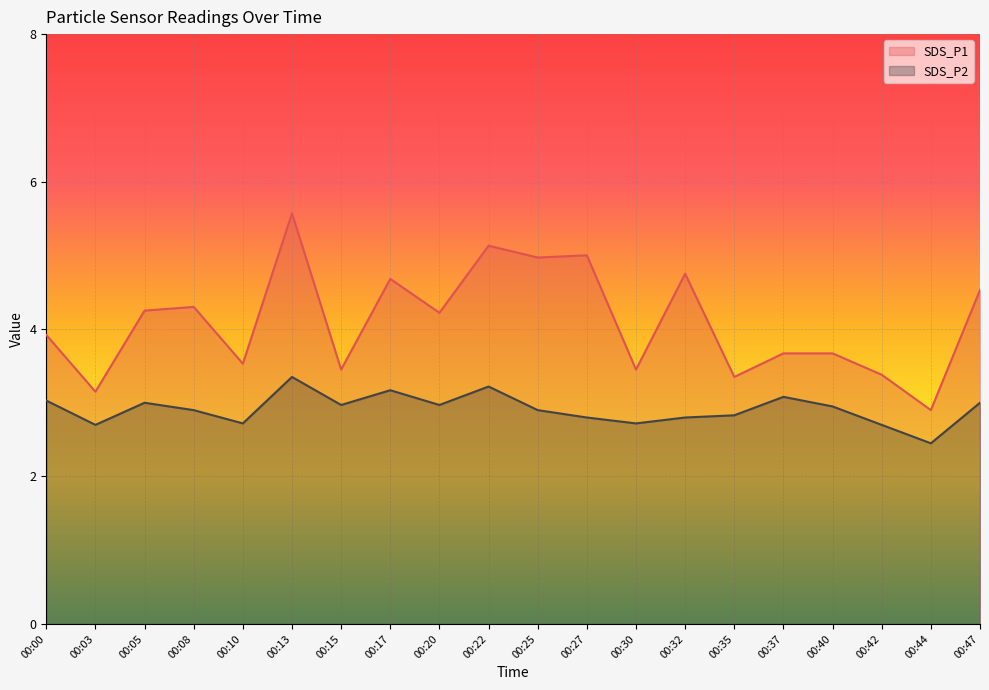

In SDS_P1, how many points are lower than both neighbors (excluding endpoints)?

8